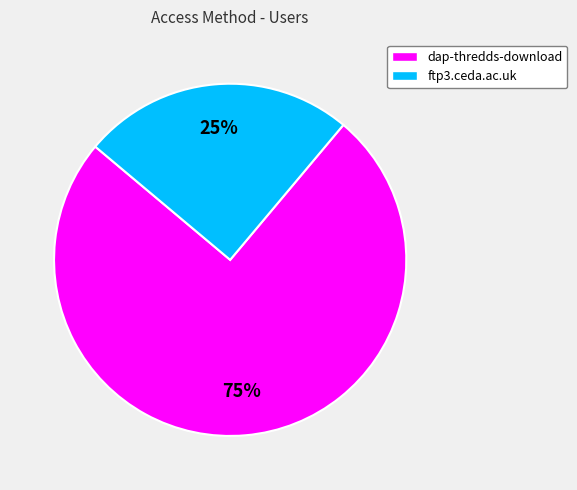

To the nearest percent, what is the combined percentage of dap-thredds-download and ftp3.ceda.ac.uk?

100%